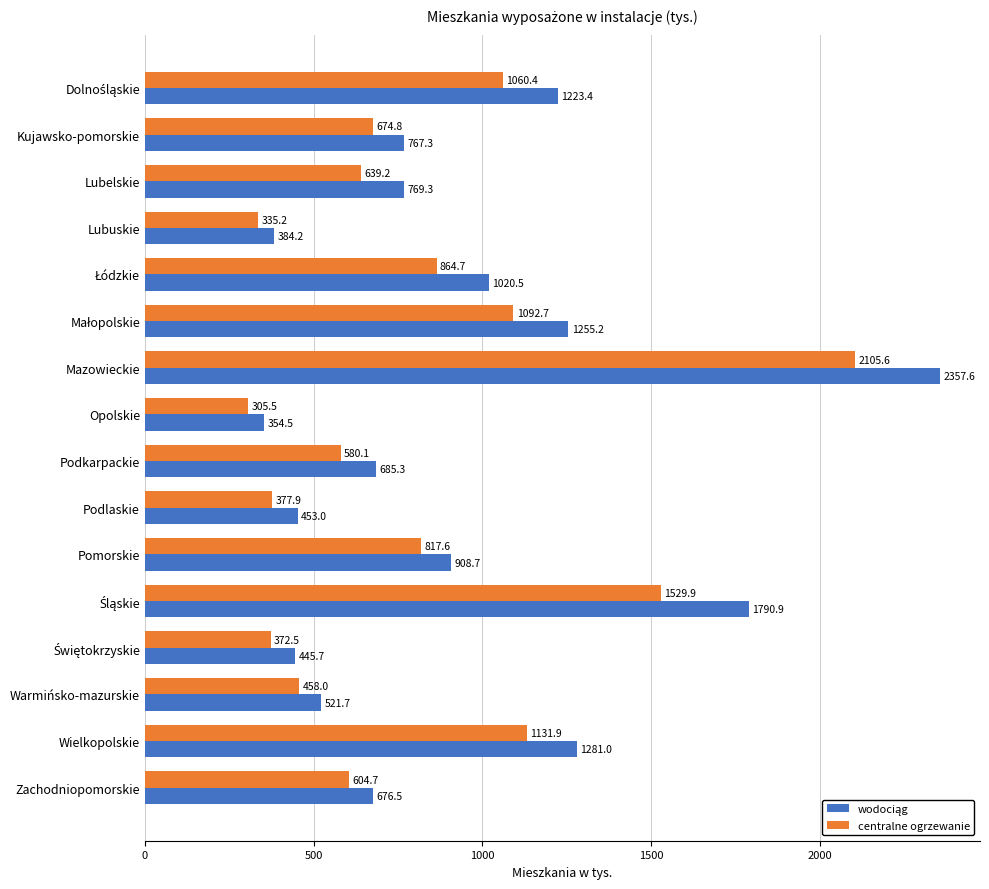

What is the sum of all centralne ogrzewanie values?

12950.7